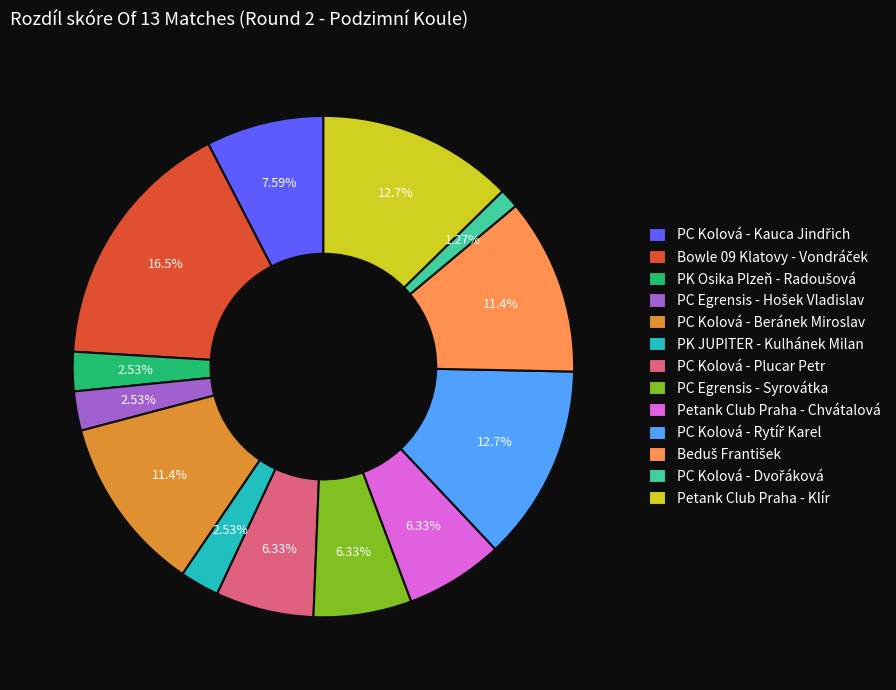

Is there any slice that represents more than half of the pie?

No